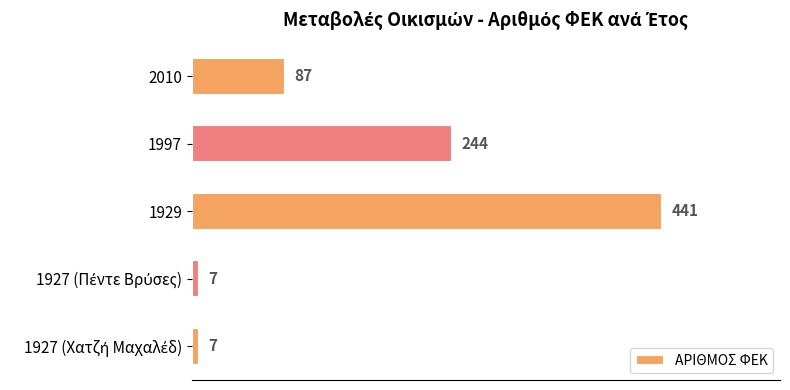

Which category has the highest value across all series?

1929